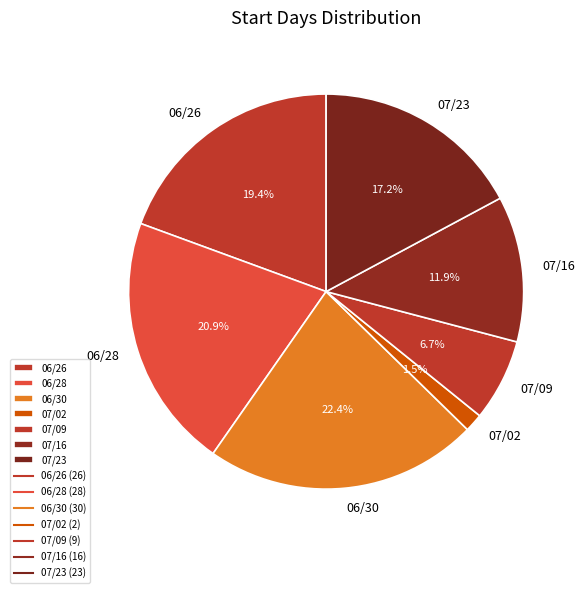

To the nearest percent, what is the difference between the largest and smallest slice percentages?

21%